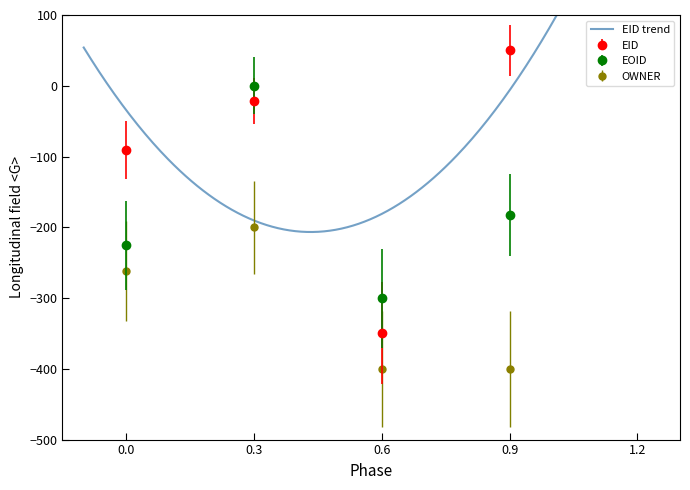

What is the sum of the OWNER values at 0.3 and 0.9?

-600.0